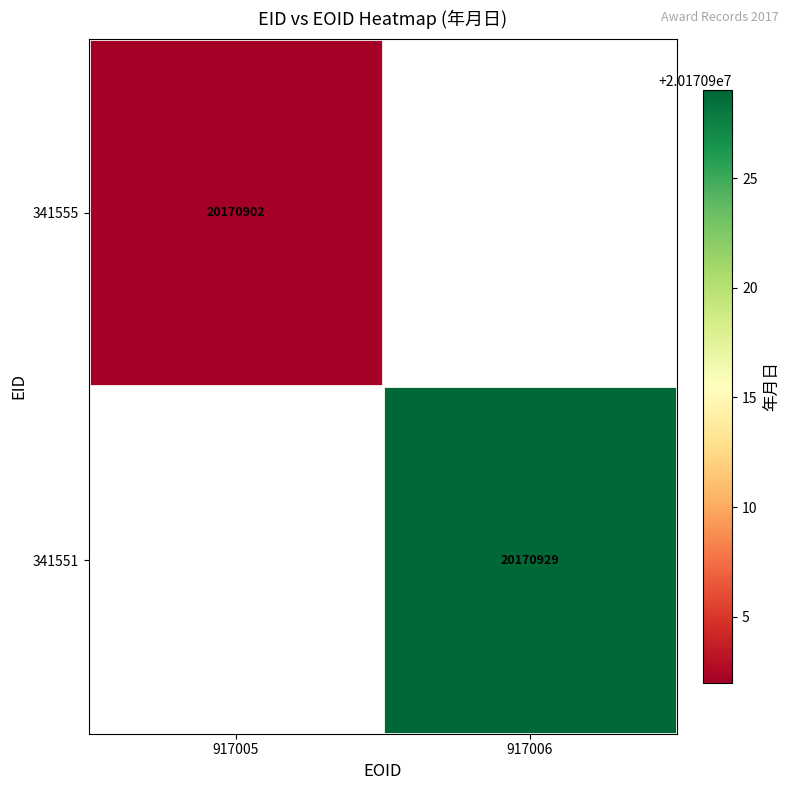

Is the value of 341551 at 917006 greater than the value of 341555 at 917005?

Yes